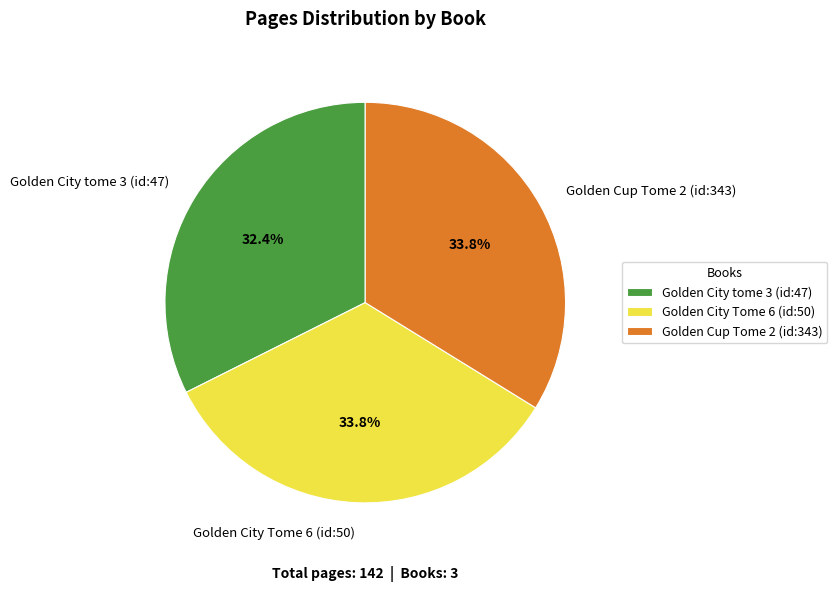

Between Golden City Tome 6 (id:50) and Golden City tome 3 (id:47), which is larger?

Golden City Tome 6 (id:50)